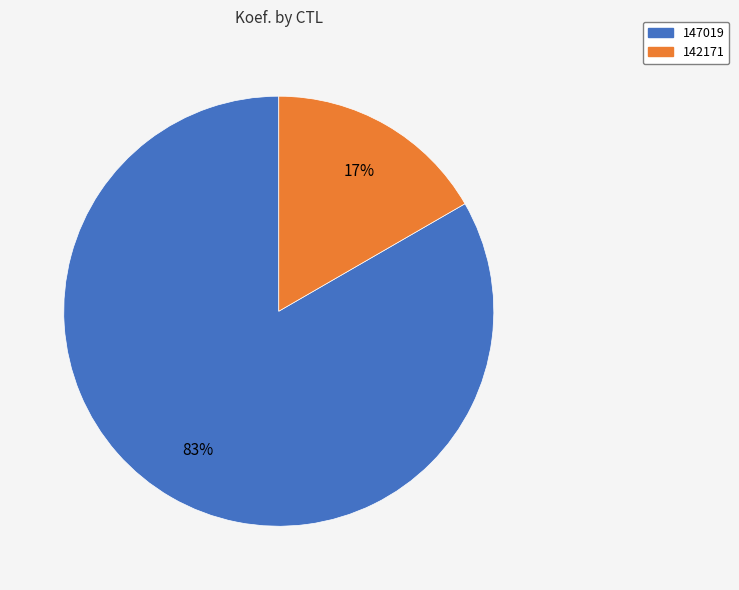

Rank the categories by value from highest to lowest.

147019, 142171